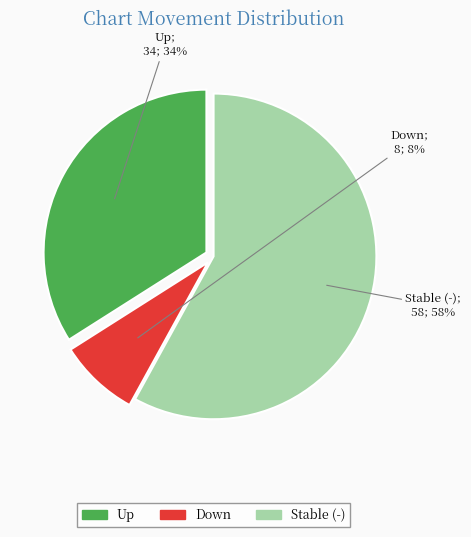

Does any single category account for the majority?

Yes